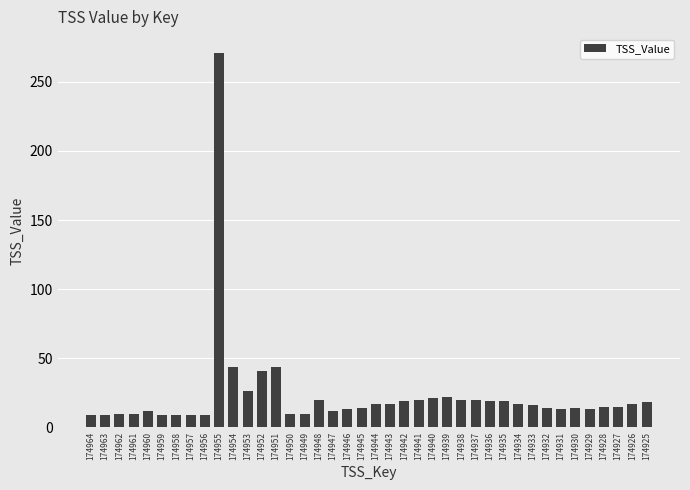

The chart shows a value of 12 at 174947. True or false?

True